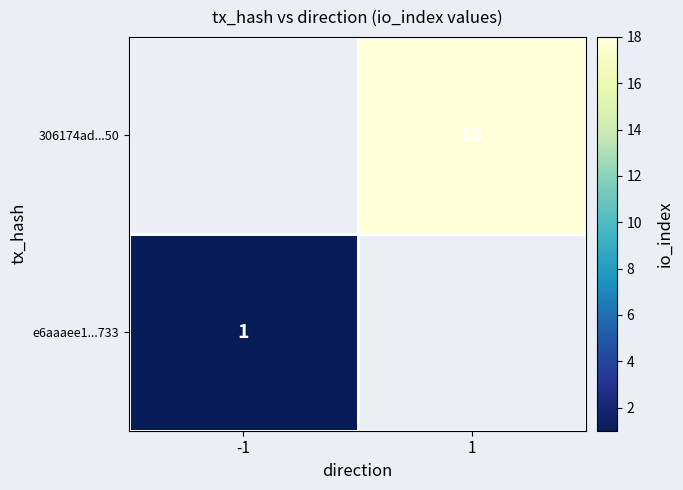

The value of 306174ad...50 at 1 is 18. True or false?

True